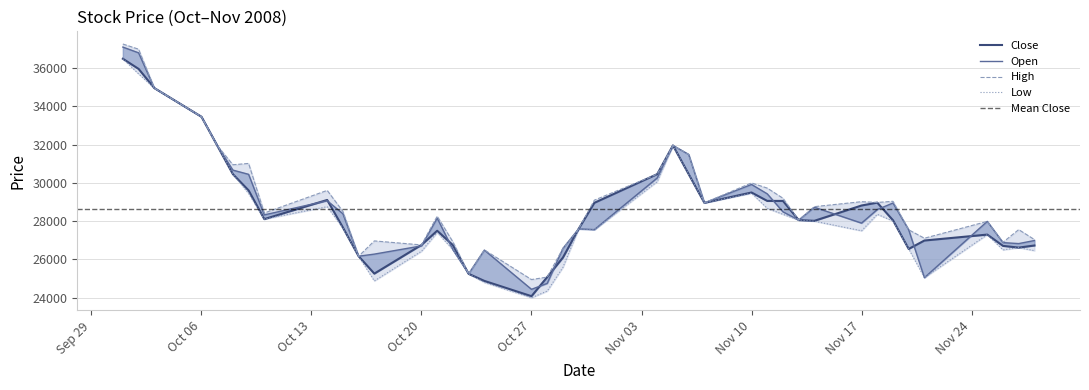

Which category has the lowest value in the Open series?

Oct 27